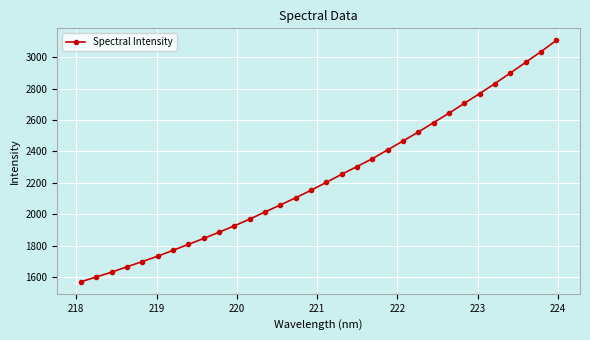

True or false: the data has more than 2 interior local peaks.

False